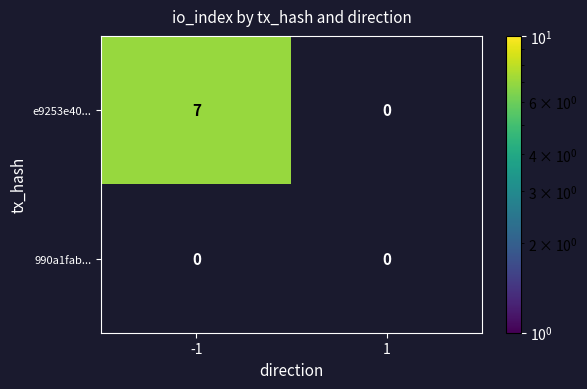

Reading left to right, what are all the values shown in this chart?

e9253e40...: 7	0
990a1fab...: 0	0